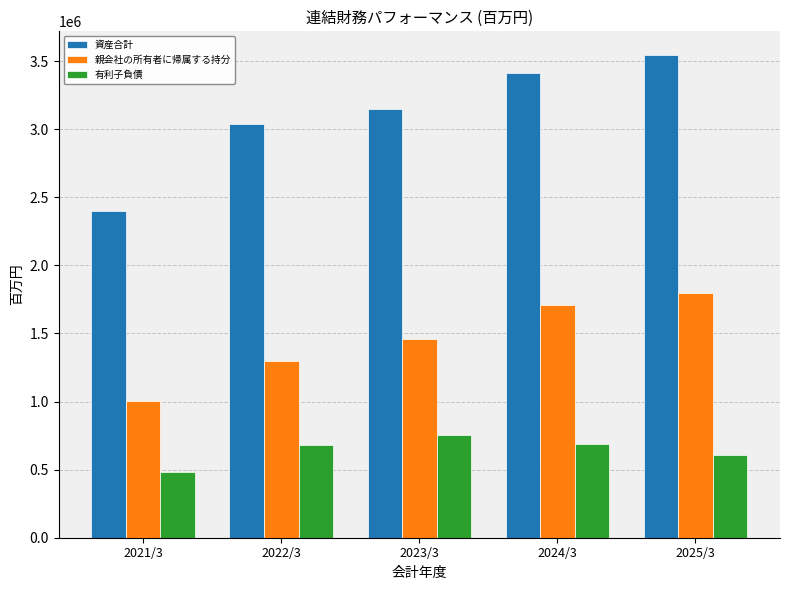

Rank the series at 2025/3 from highest to lowest value.

資産合計, 親会社の所有者に帰属する持分, 有利子負債